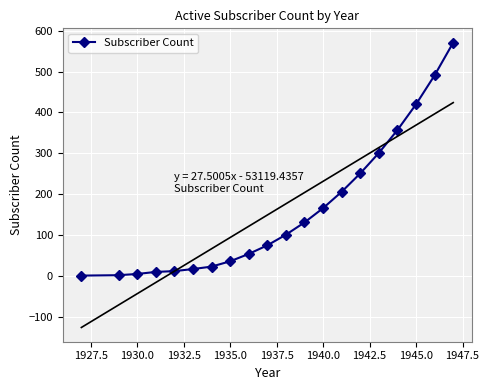

Reading left to right, extract all data points from this chart.

1	2	5	10	12	17	23	36	54	75	101	131	166	206	251	301	357	420	491	571